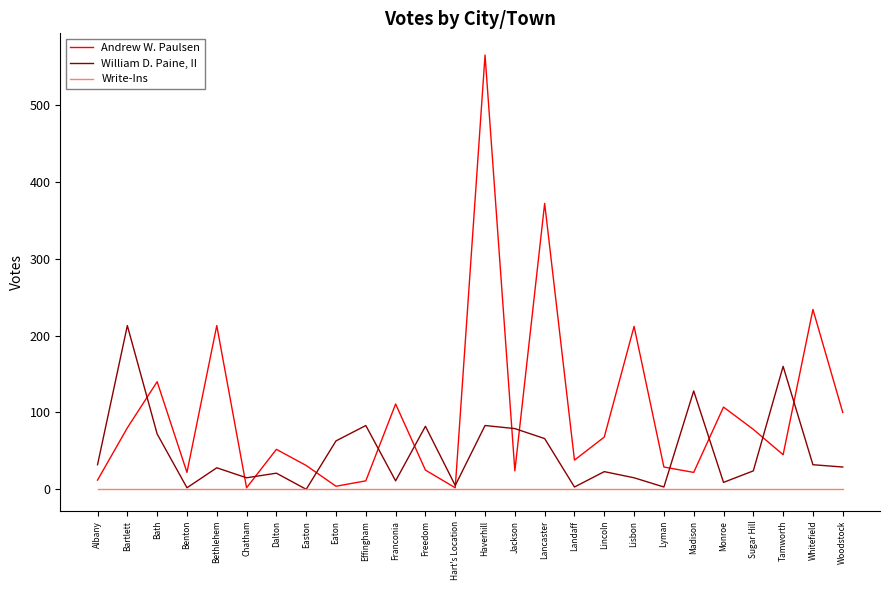

List the series in order of their overall mean, highest first.

Andrew W. Paulsen, William D. Paine, II, Write-Ins